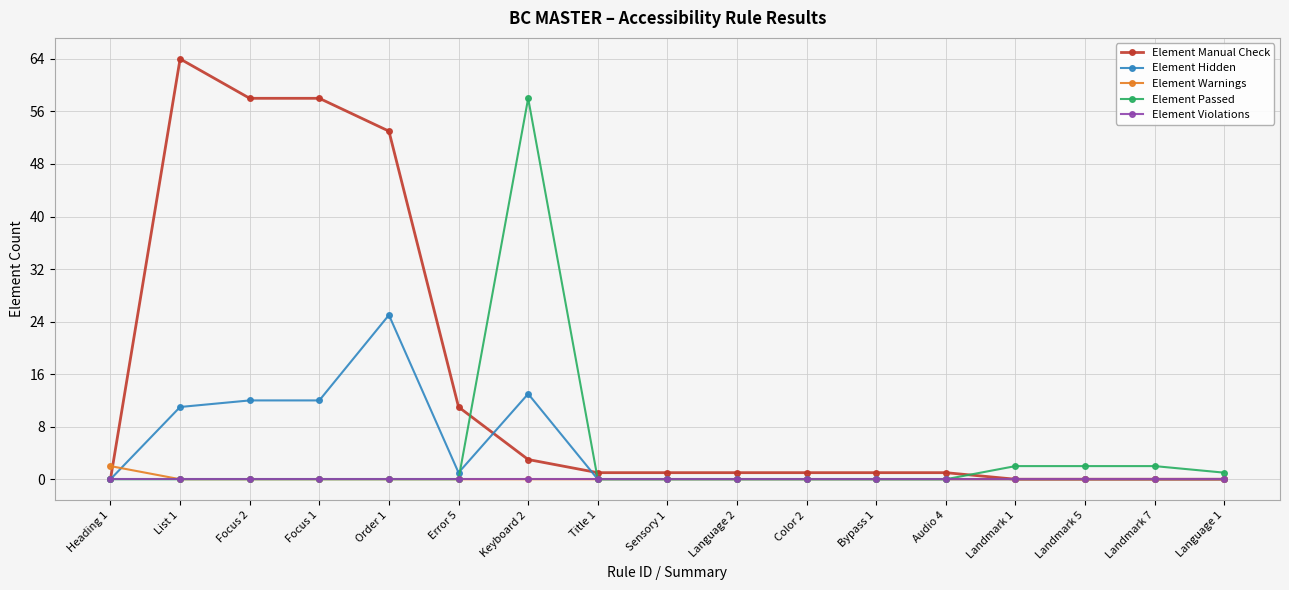

Is this an area chart (filled region under the line)?

No